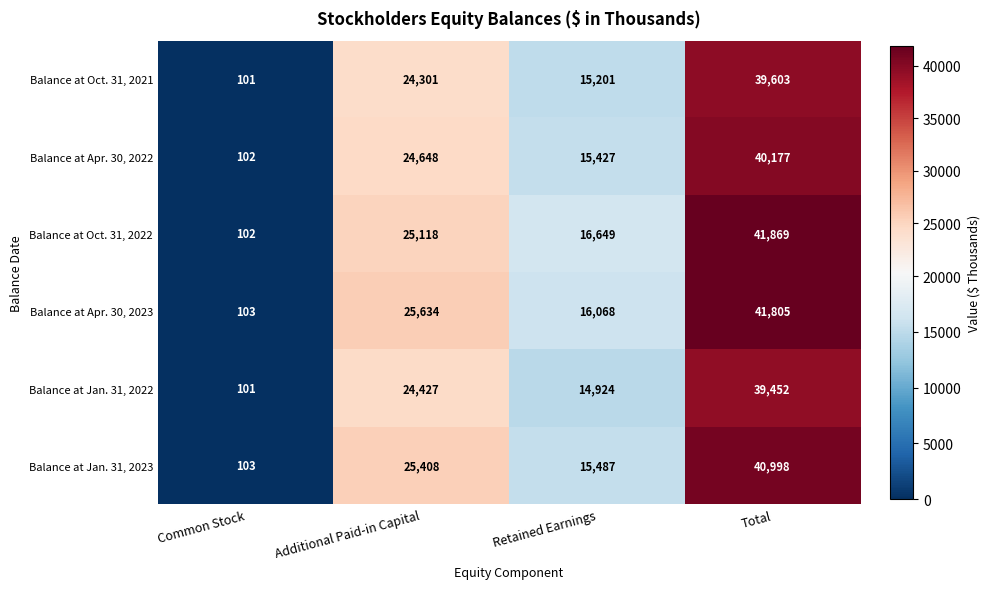

True or false: Balance at Apr. 30, 2023 has a value of 25634 at Additional Paid-in Capital.

True